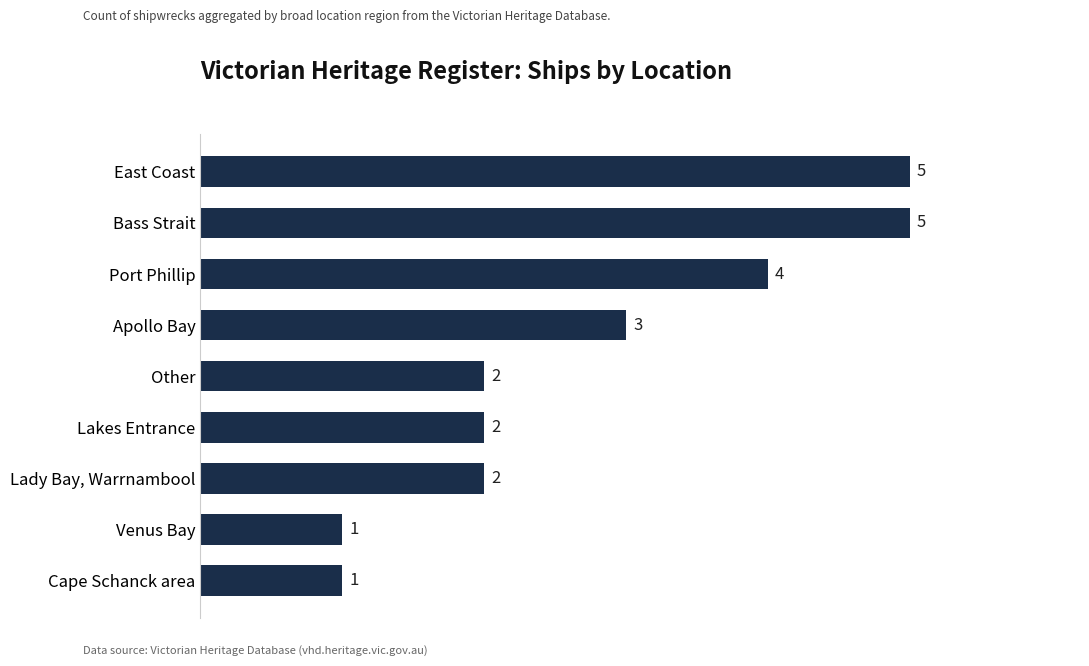

Read the value at East Coast.

5